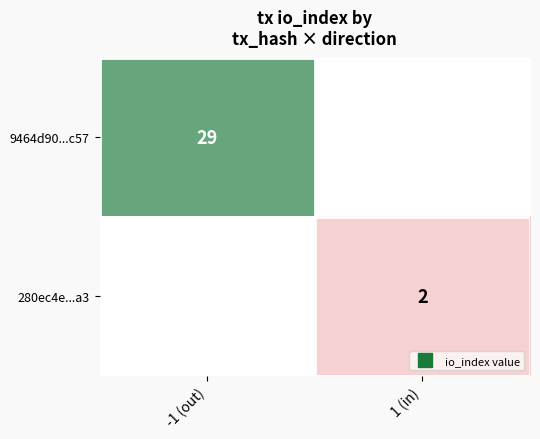

How many distinct data groups are displayed?

2